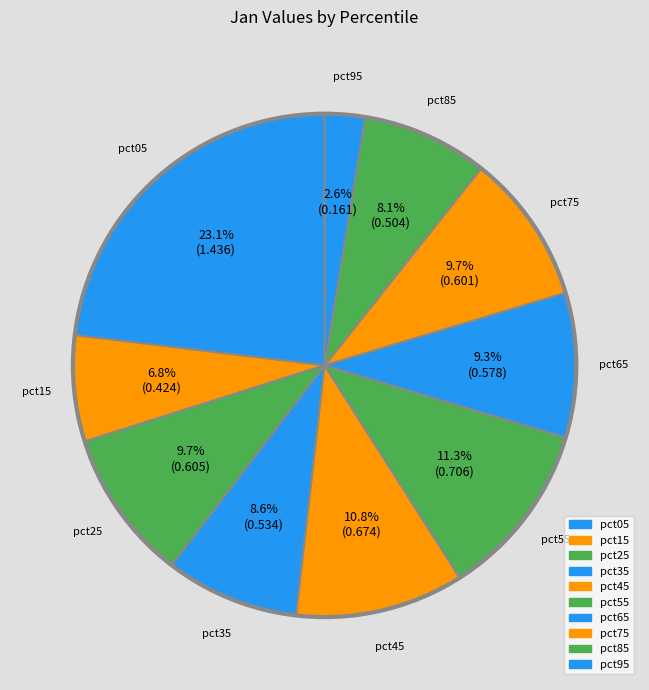

How many segments does this pie chart have?

10